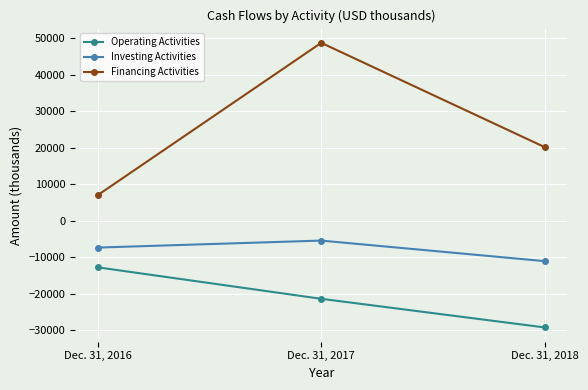

What is the total value across all series at Dec. 31, 2018?

-20121